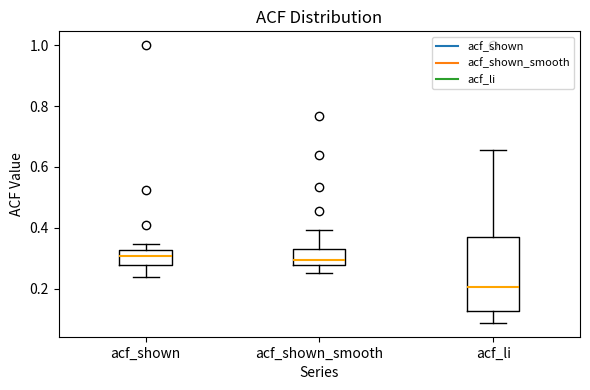

Where is the upper edge of the box for acf_shown on the y-axis? The values are not printed on the chart, so give them approximately, as read against the axis.

0.32